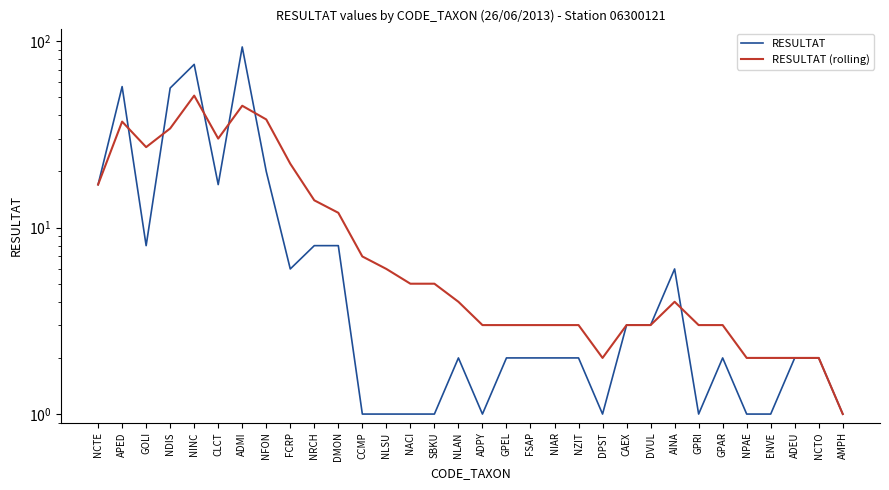

In RESULTAT (rolling), how many points are lower than both neighbors (excluding endpoints)?

3